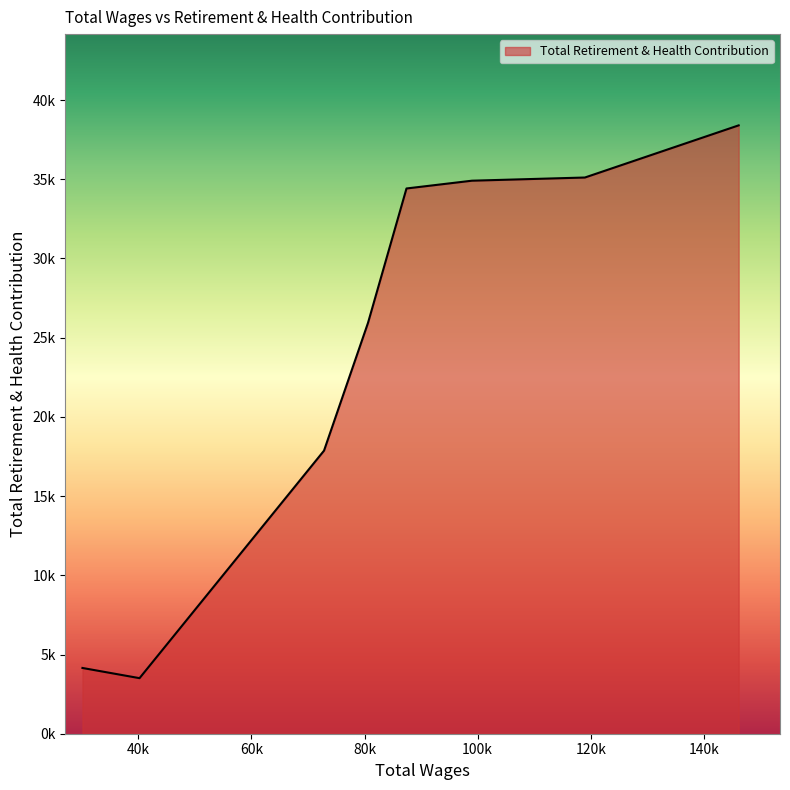

Is this an area chart (filled region under the line)?

Yes